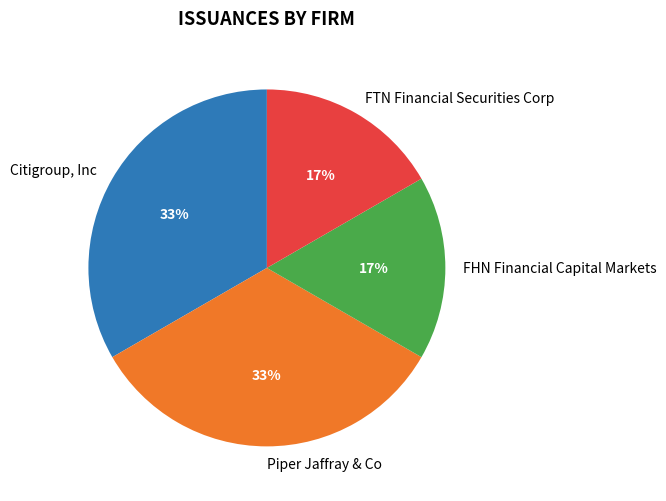

How many segments does this pie chart have?

4